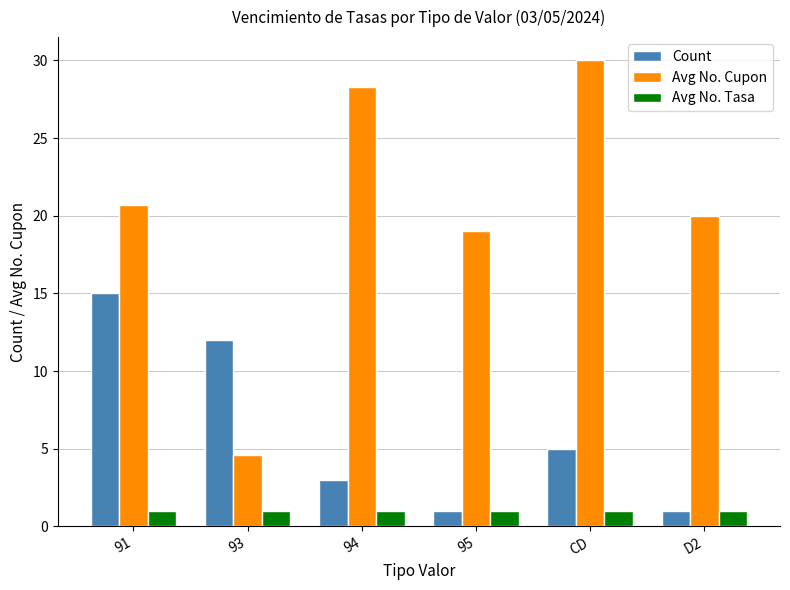

Rank the series at 94 from highest to lowest value.

Avg No. Cupon, Count, Avg No. Tasa